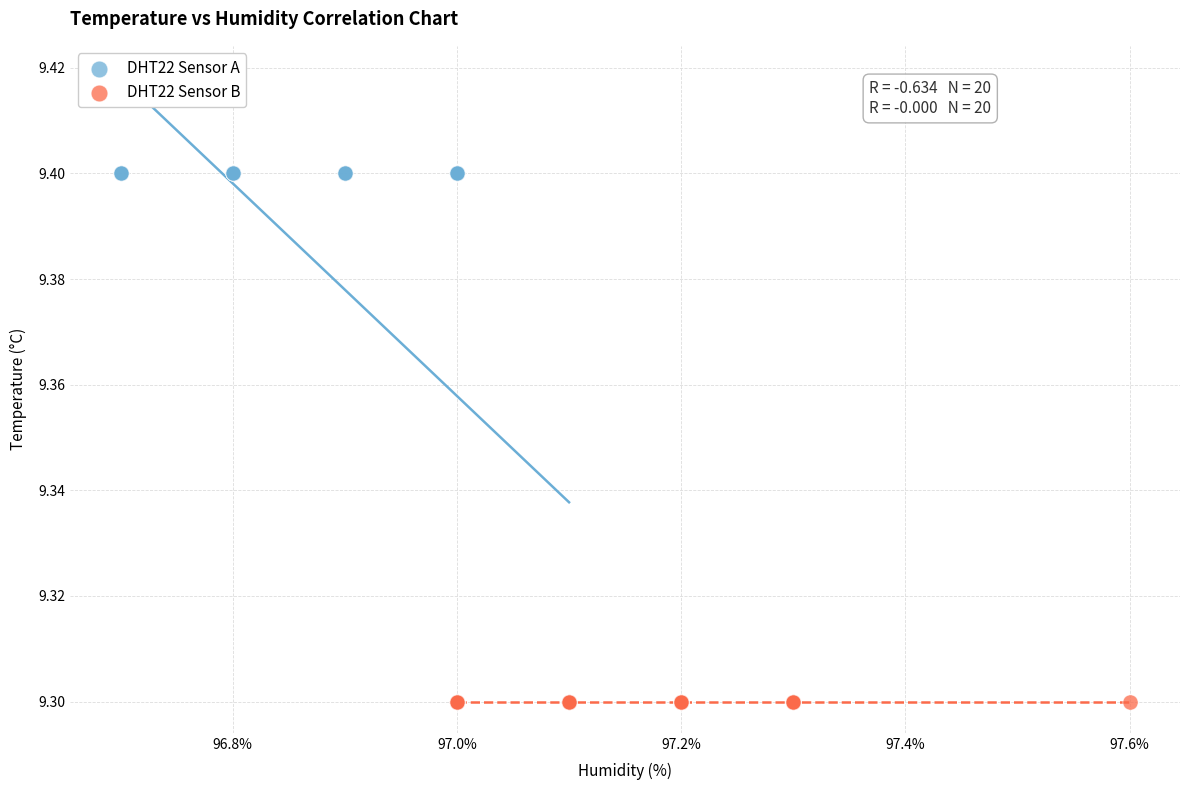

What are all the series names shown in the legend?

DHT22 Sensor A, DHT22 Sensor B